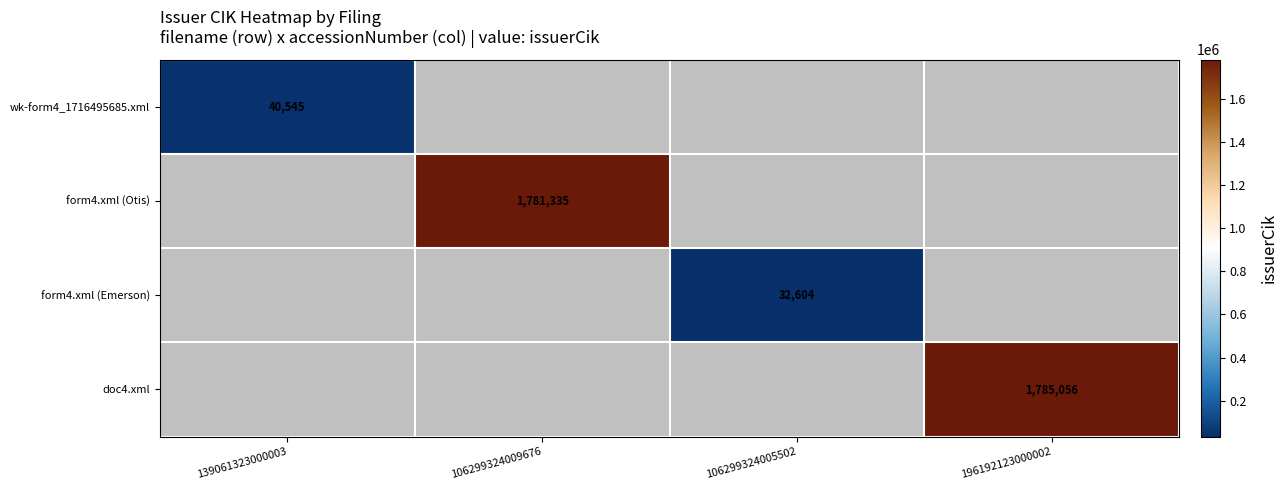

Is the value of form4.xml (Emerson) at 106299324005502 greater than the value of form4.xml (Otis) at 106299324009676?

No